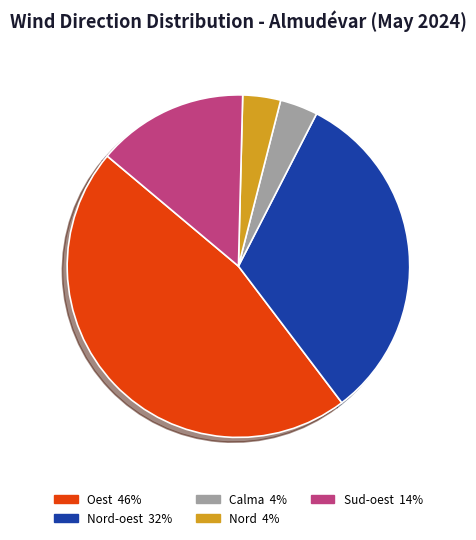

Is there a majority slice in this chart?

No